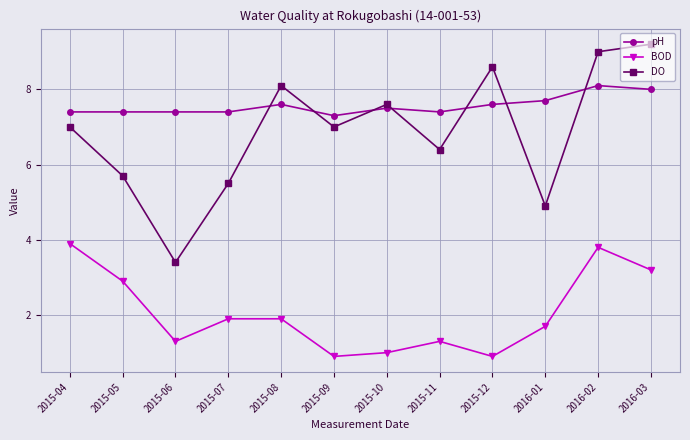

True or false: BOD has more than 1 points higher than both neighbors.

True